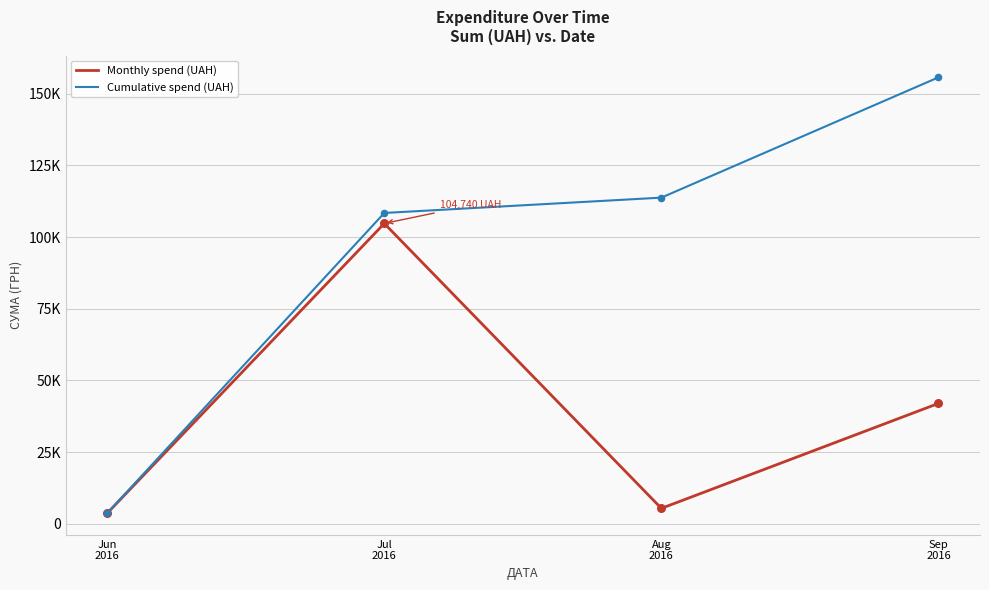

At how many categories does at least one series exceed 89912?

3